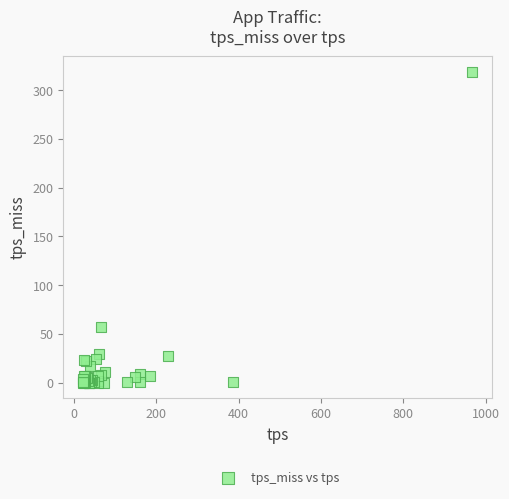

What Y value in the scatter plot is closest to 159?

57.3